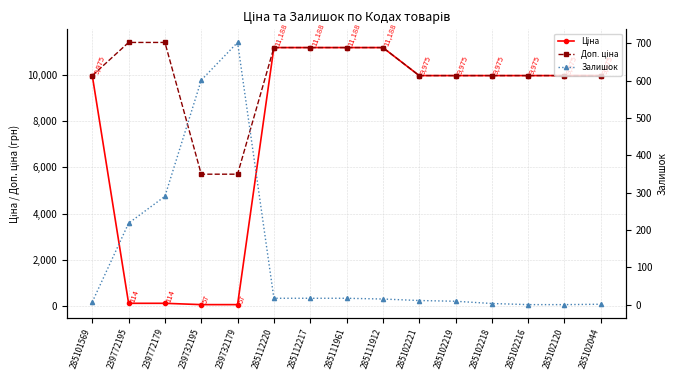

True or false: Ціна and Залишок cross at least once.

True